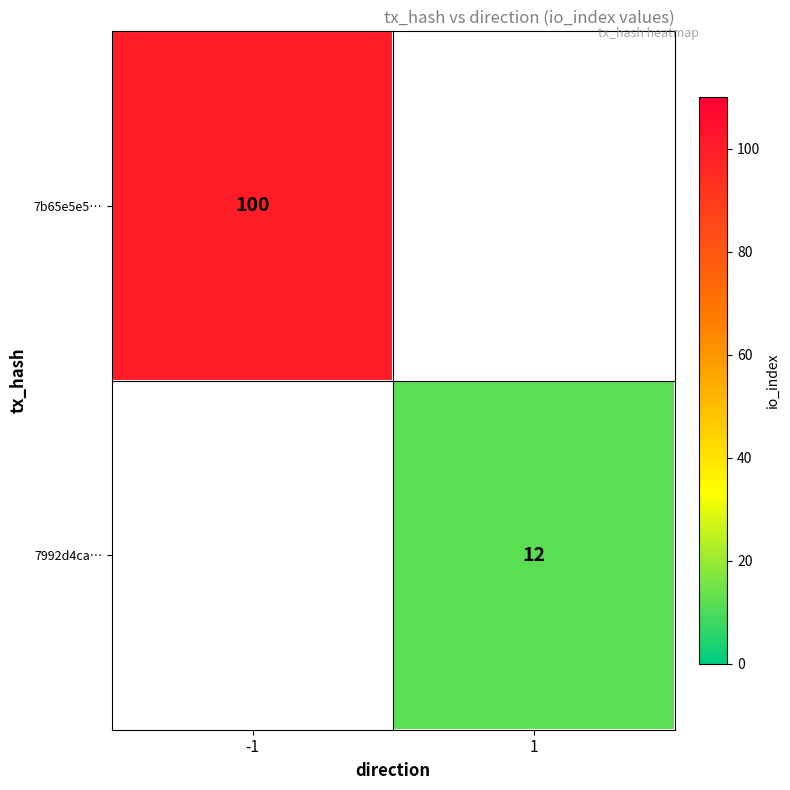

Is it true that 7992d4ca… equals 8 at 1?

False